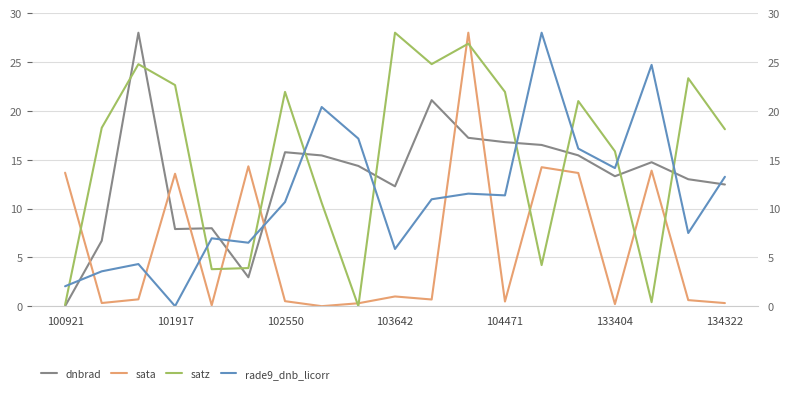

The value of sata at 10 is 0.7. True or false?

True